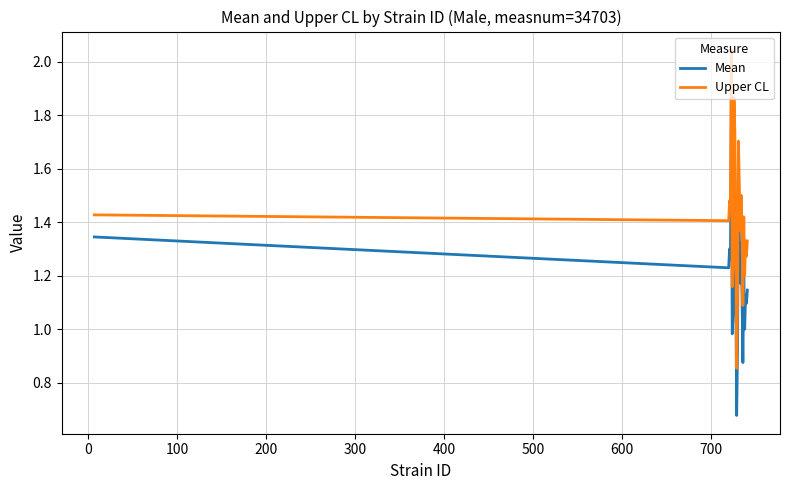

Rank the series by their maximum value, from highest to lowest.

Upper CL, Mean